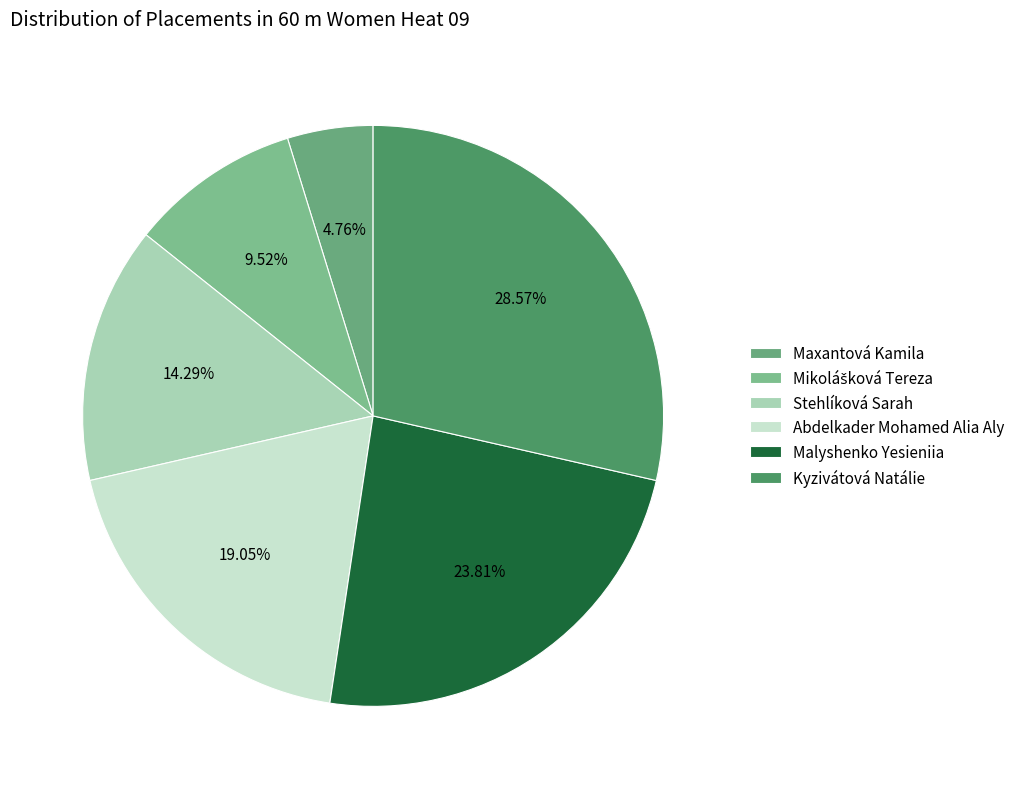

Do Stehlíková Sarah and Maxantová Kamila together represent more than half of the pie?

No